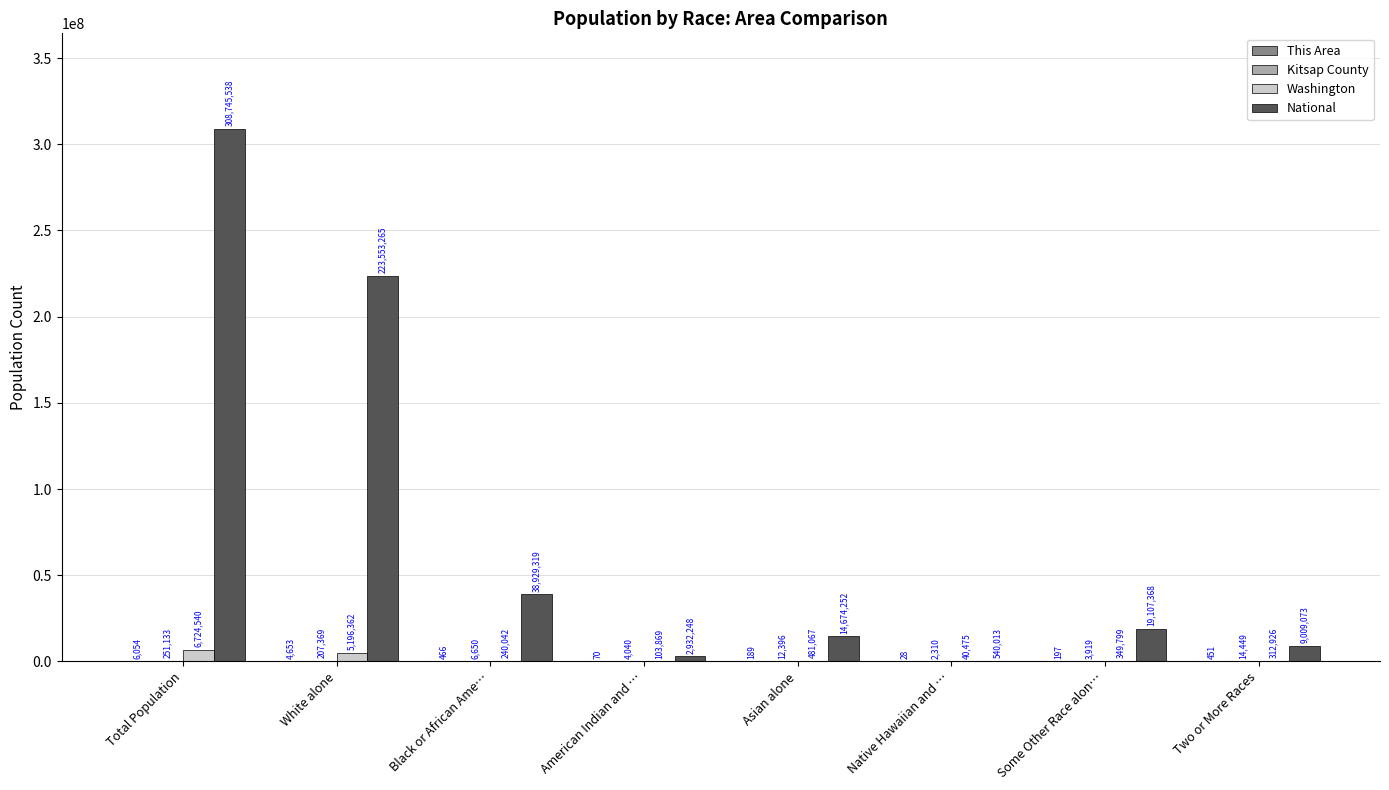

At which category does the chart reach its peak across all series?

Total Population